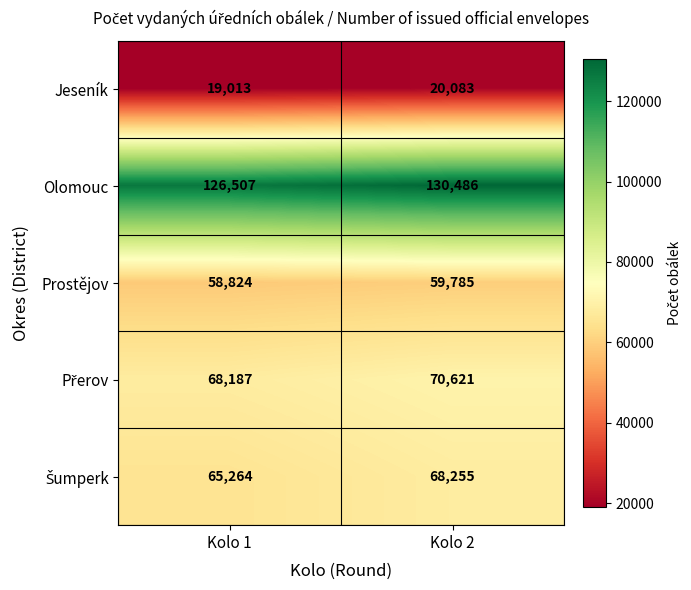

What is the spread (max minus min) of values at Kolo 2?

110403